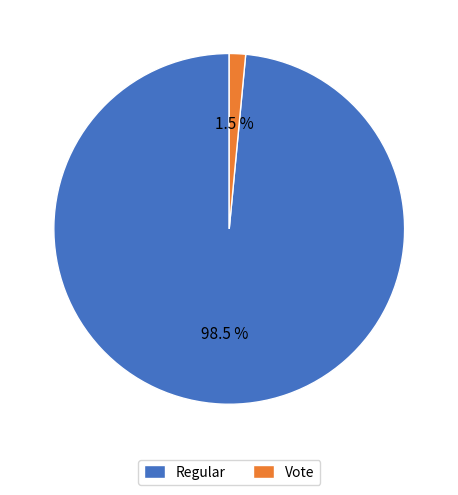

What is the total percentage of Vote and Regular?

100.0%